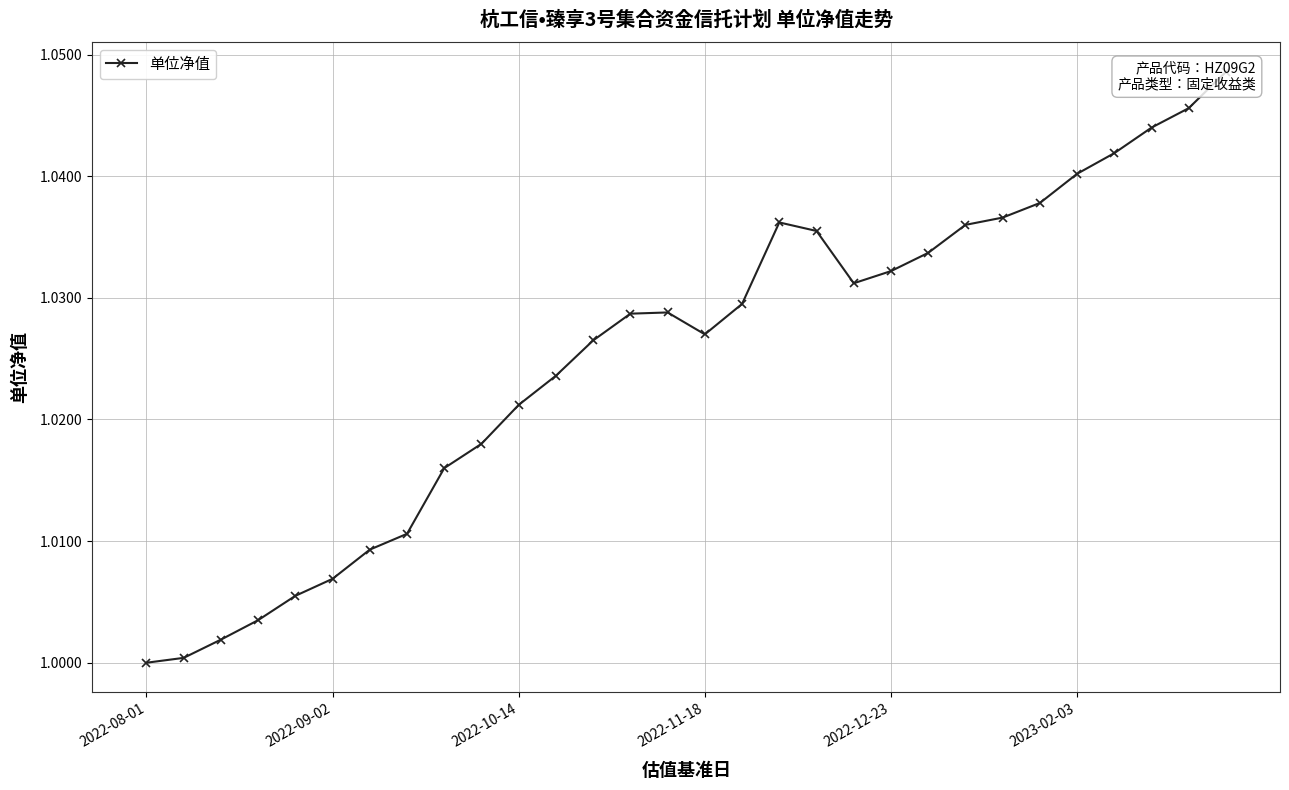

How many values exceed 1?

29